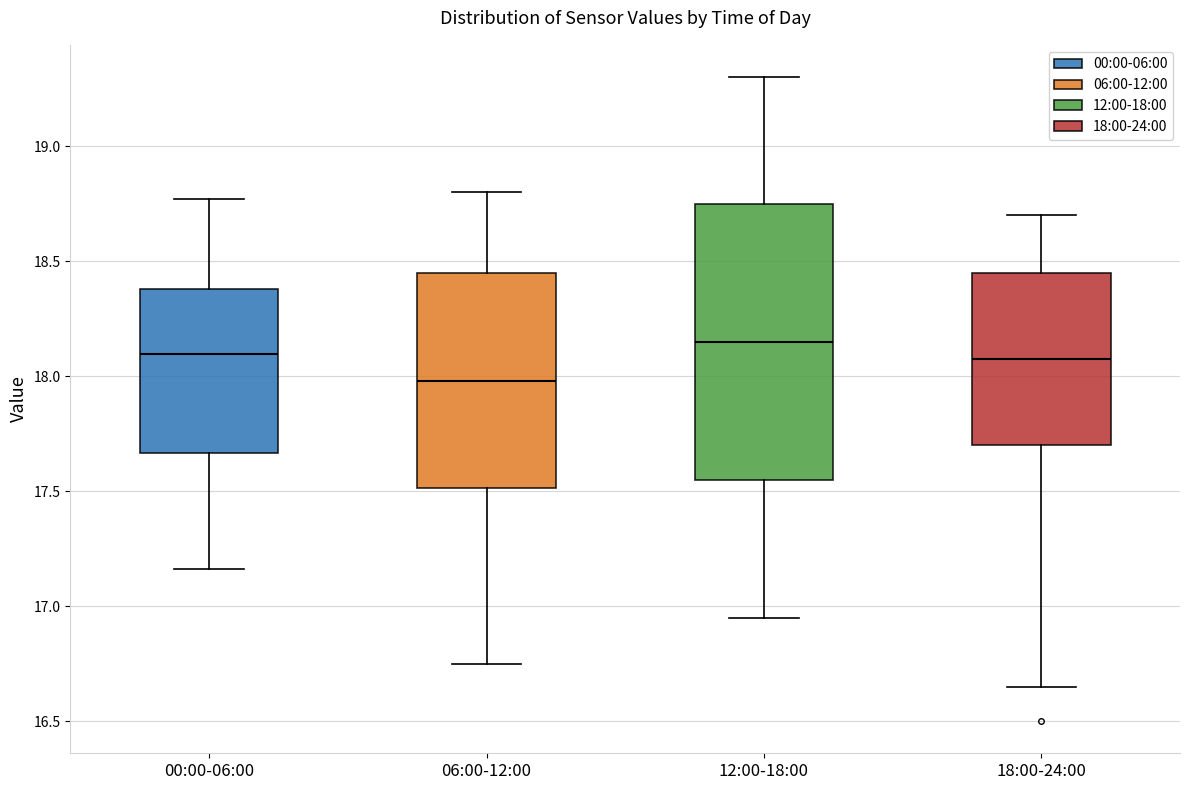

Reading left to right, transcribe this box plot: for each box, give where its median line is, the range the box spans, and where its two whiskers end, as read against the y-axis. The values are not printed on the chart, so give them approximately, as read against the axis.

00:00-06:00: median 18.10, box 17.65 to 18.40, whiskers 17.15 to 18.75
06:00-12:00: median 18.00, box 17.50 to 18.45, whiskers 16.75 to 18.80
12:00-18:00: median 18.15, box 17.55 to 18.75, whiskers 16.95 to 19.30
18:00-24:00: median 18.10, box 17.70 to 18.45, whiskers 16.65 to 18.70